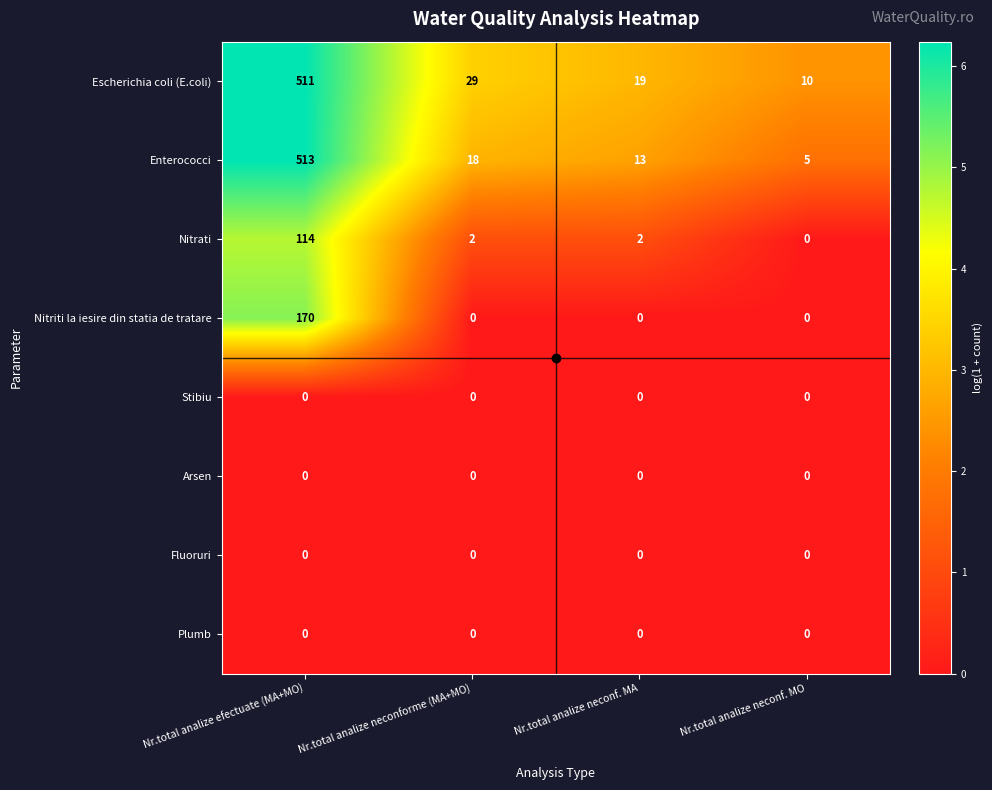

At which category does the chart reach its peak across all series?

Nr.total analize efectuate (MA+MO)